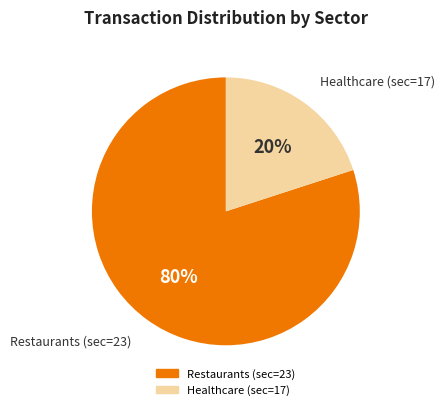

How many slices are in this pie chart?

2